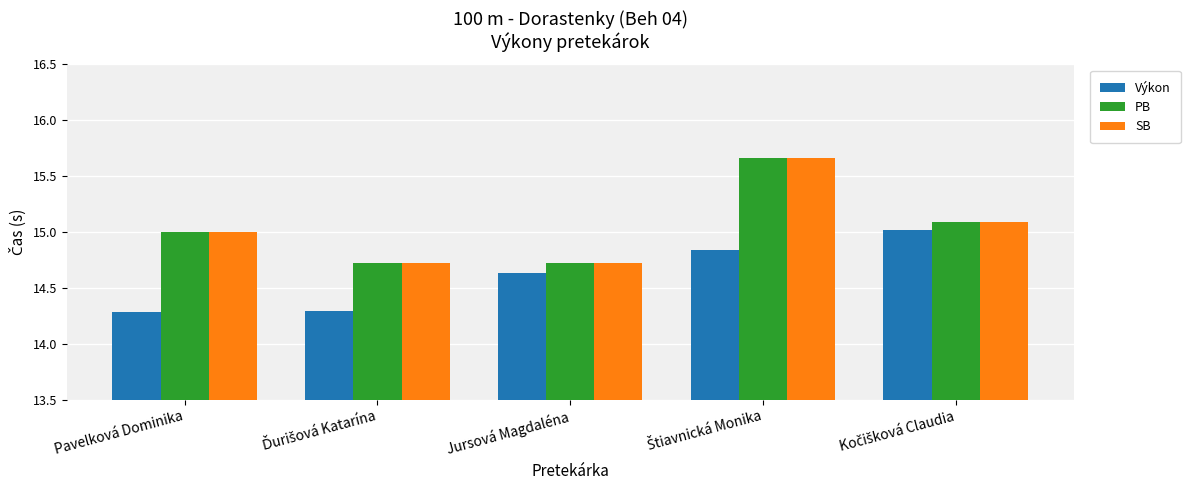

What is the difference between the maximum and minimum values in the Výkon series?

0.7